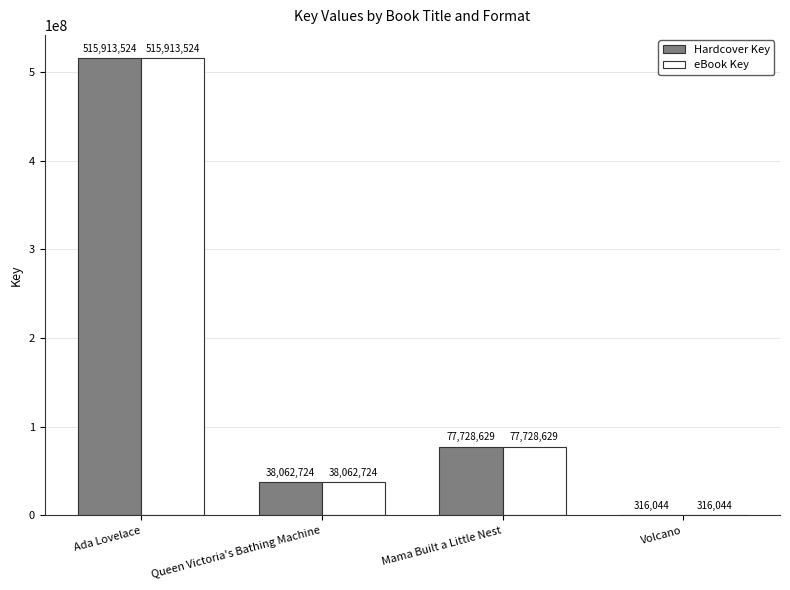

Which label corresponds to the largest value in the chart?

Ada Lovelace